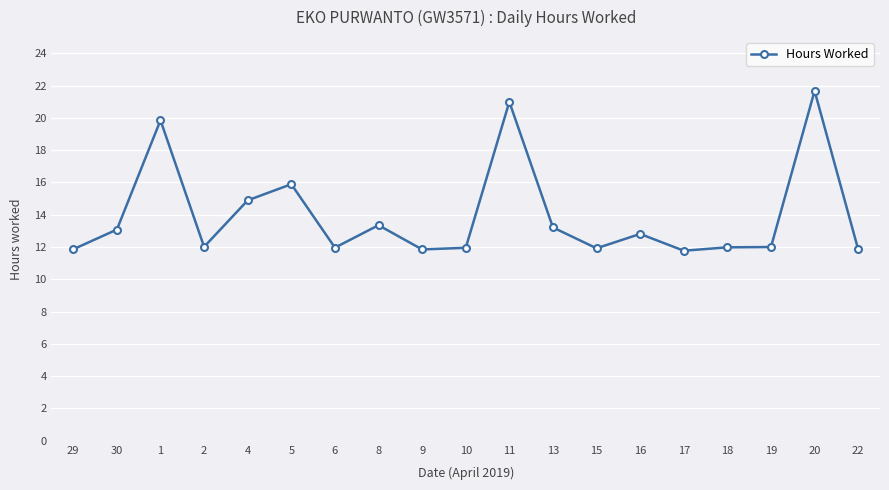

What is the label of the 11th point from the left?

11